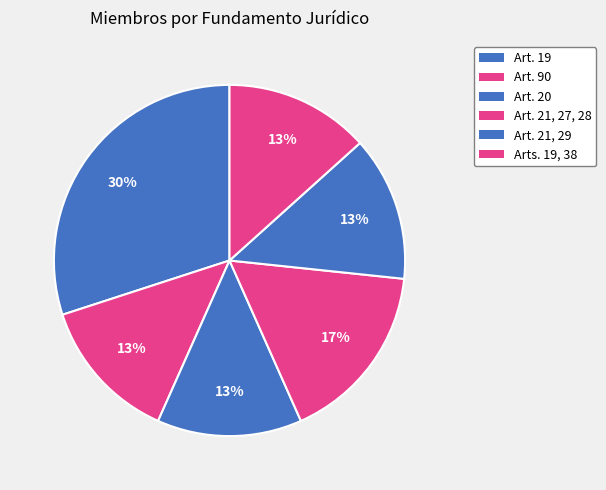

Is it true that Art. 20 is 28% of the pie?

False